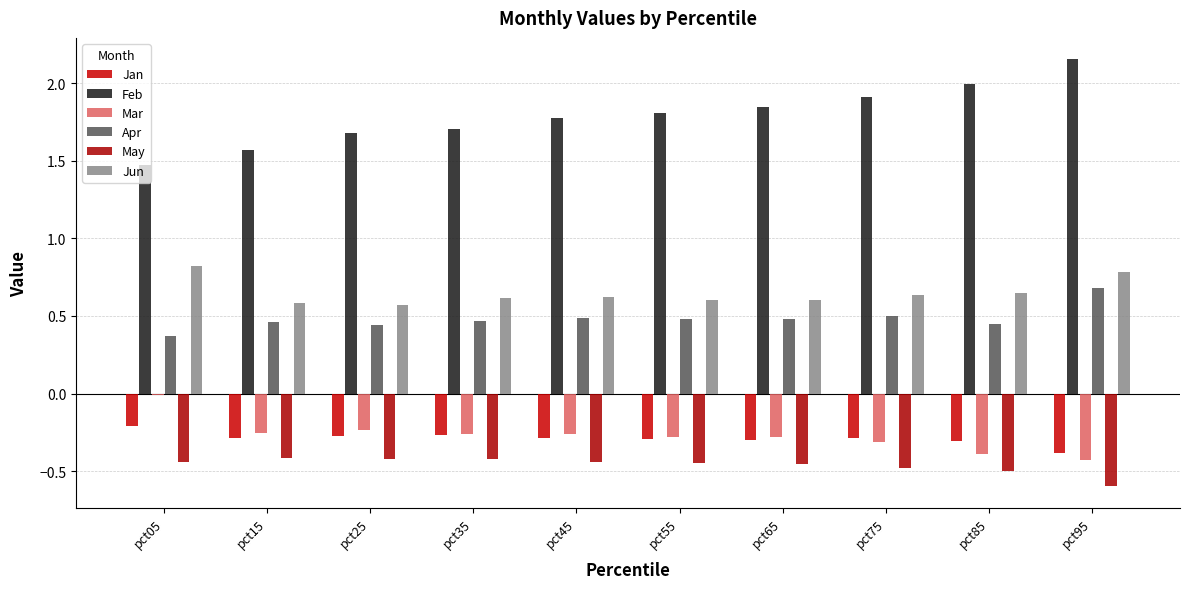

What is the smallest value displayed?

-0.6